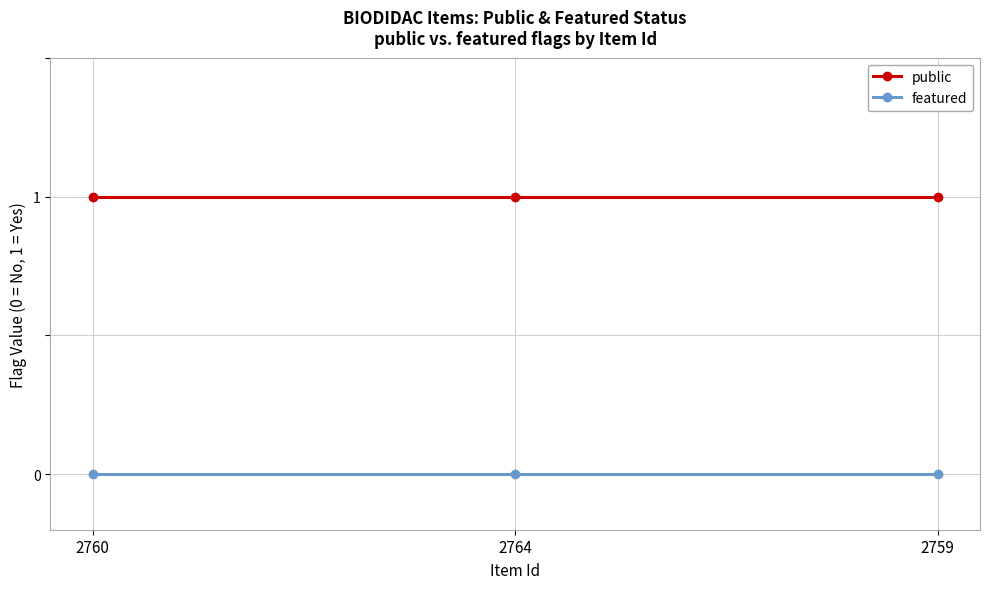

Reading right to left, list all the values displayed in this chart.

public: 2759=1	2764=1	2760=1
featured: 2759=0	2764=0	2760=0